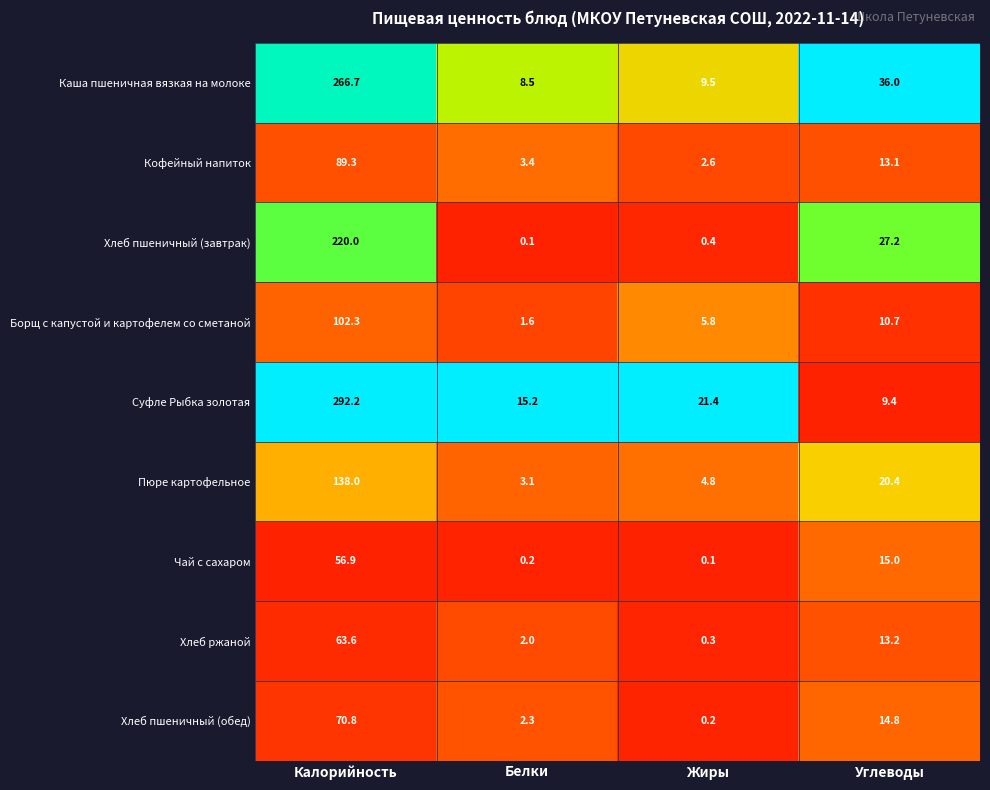

At which label does Хлеб ржаной reach its peak?

Калорийность